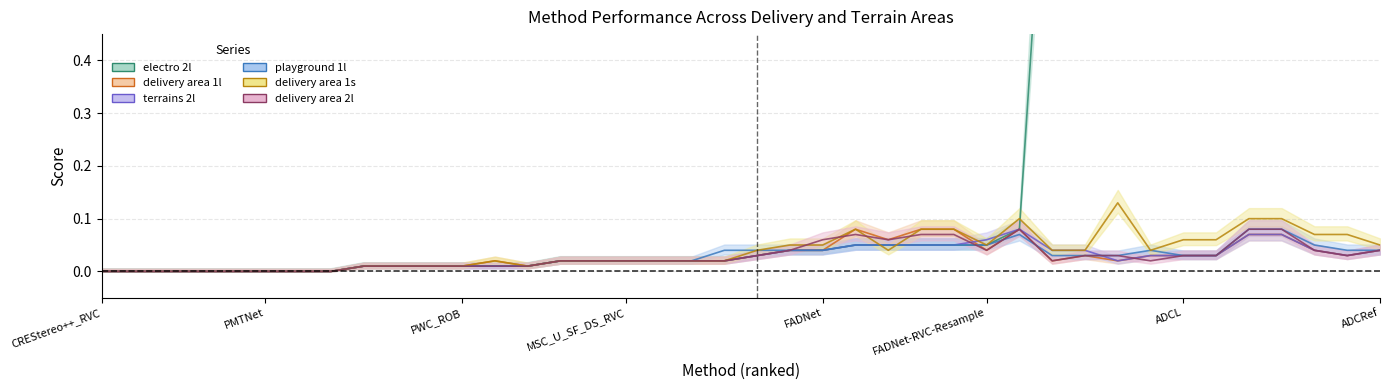

True or false: delivery area 1s has more than 1 interior local peaks.

True